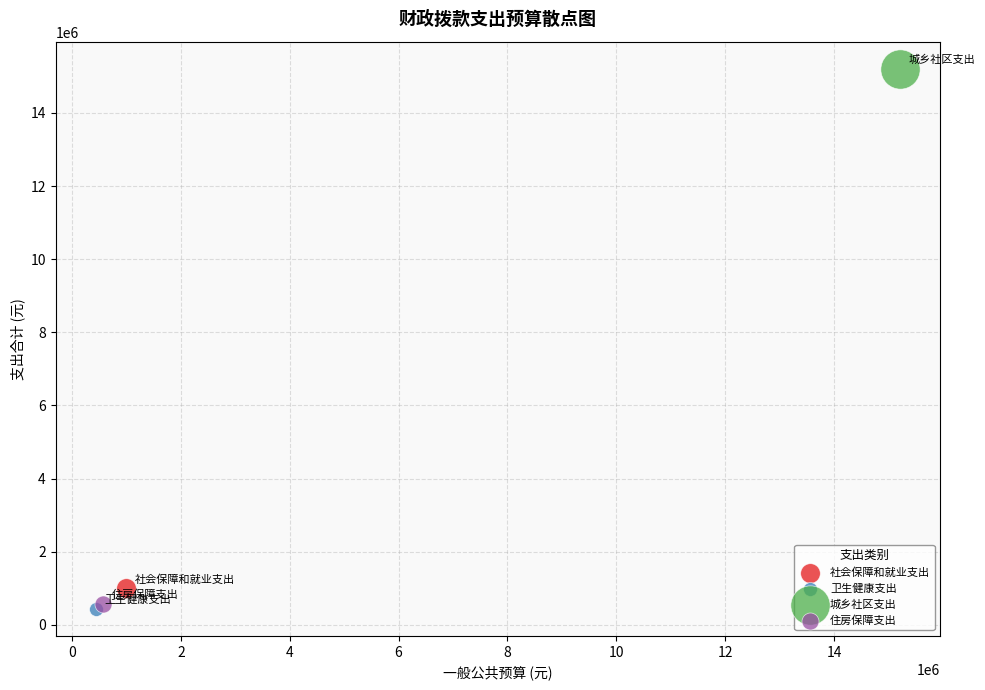

What are all the series names shown in the legend?

社会保障和就业支出, 卫生健康支出, 城乡社区支出, 住房保障支出